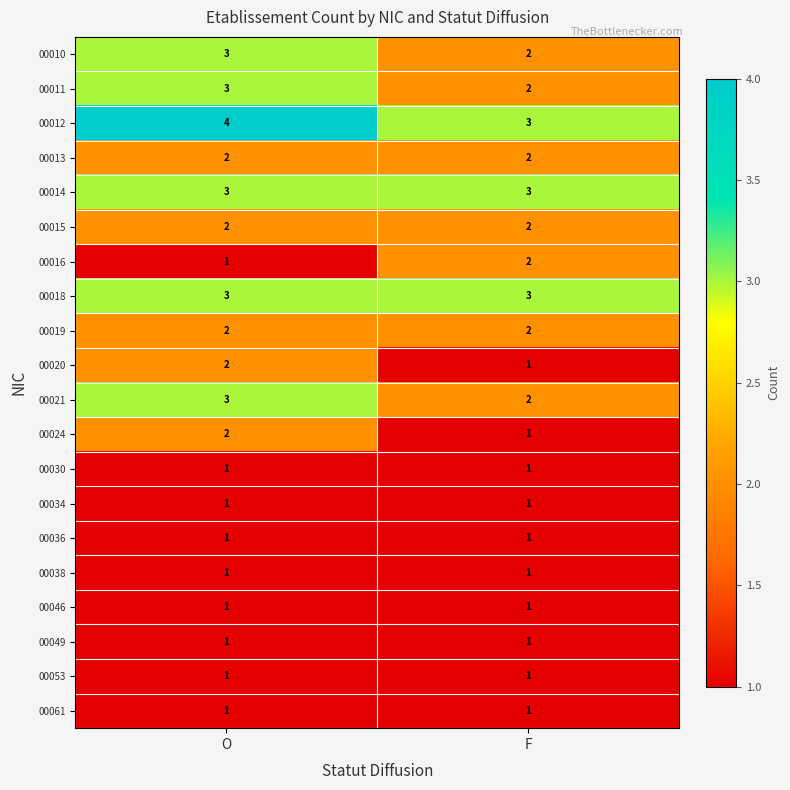

What is the spread (max minus min) of values at O?

3